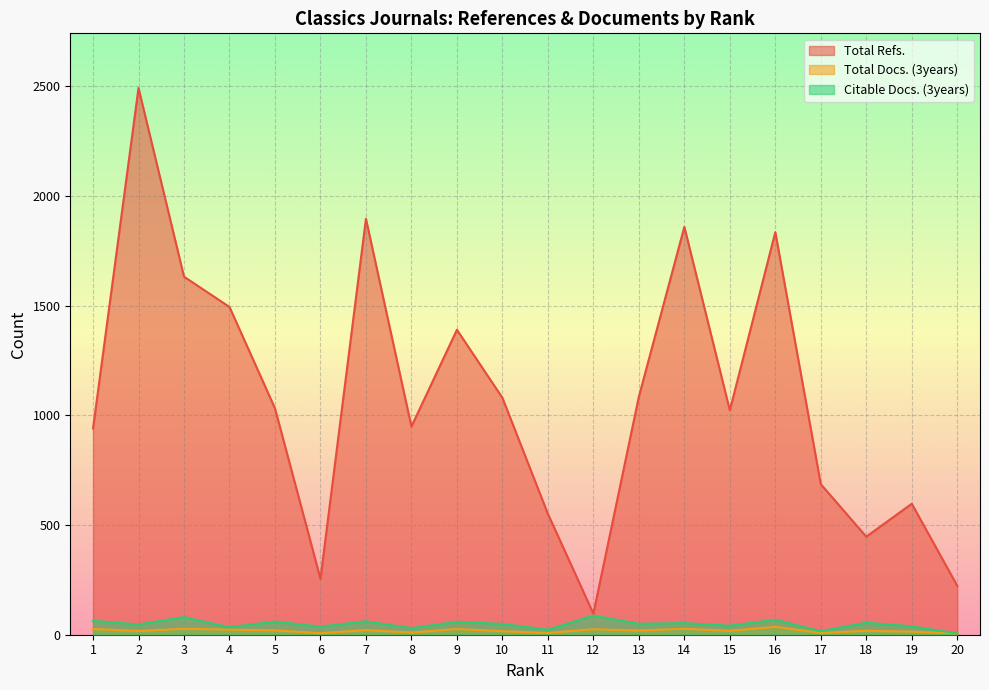

At which label is Total Refs. closest to 1294?

9